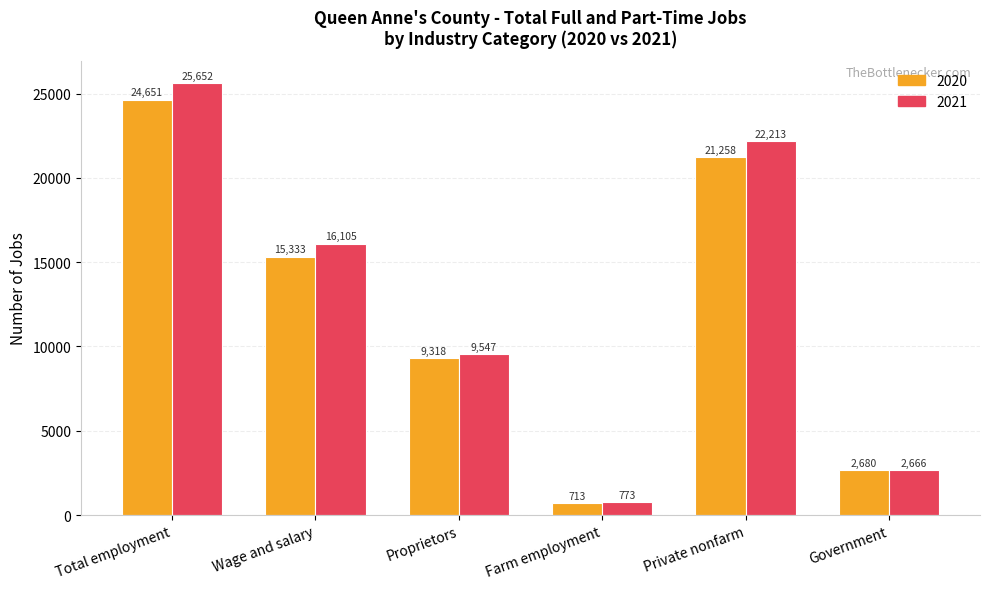

Between Proprietors and Private nonfarm, which series saw the biggest shift?

2021